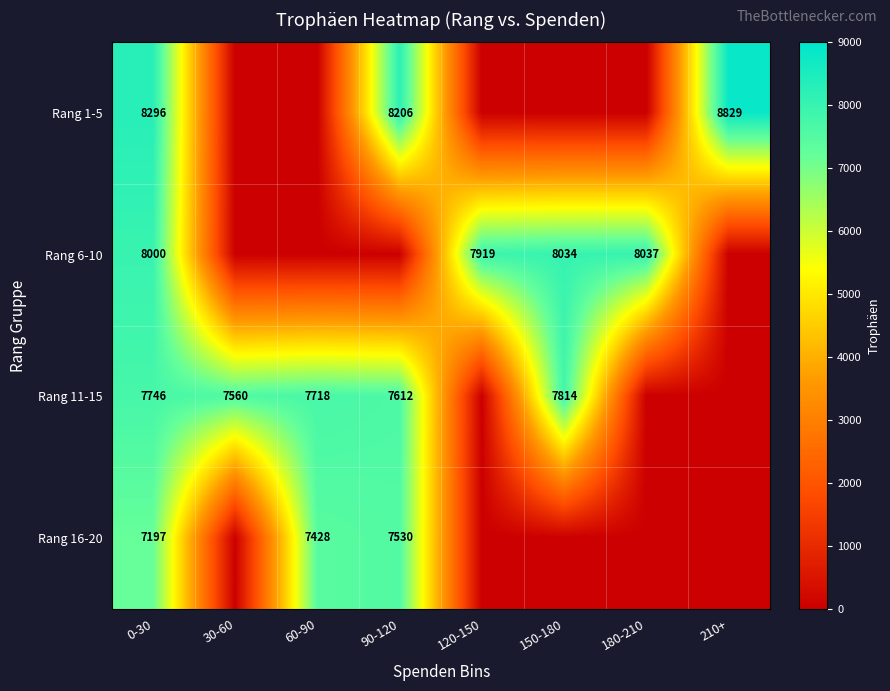

Rank the series at 0-30 from lowest to highest value.

Rang 16-20, Rang 11-15, Rang 6-10, Rang 1-5